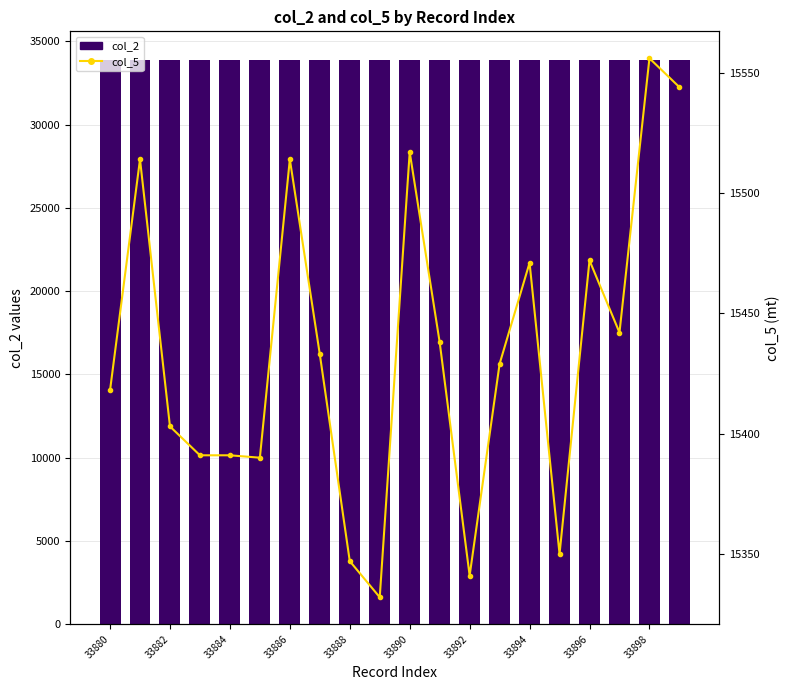

Which series has the largest total across all categories?

col_2